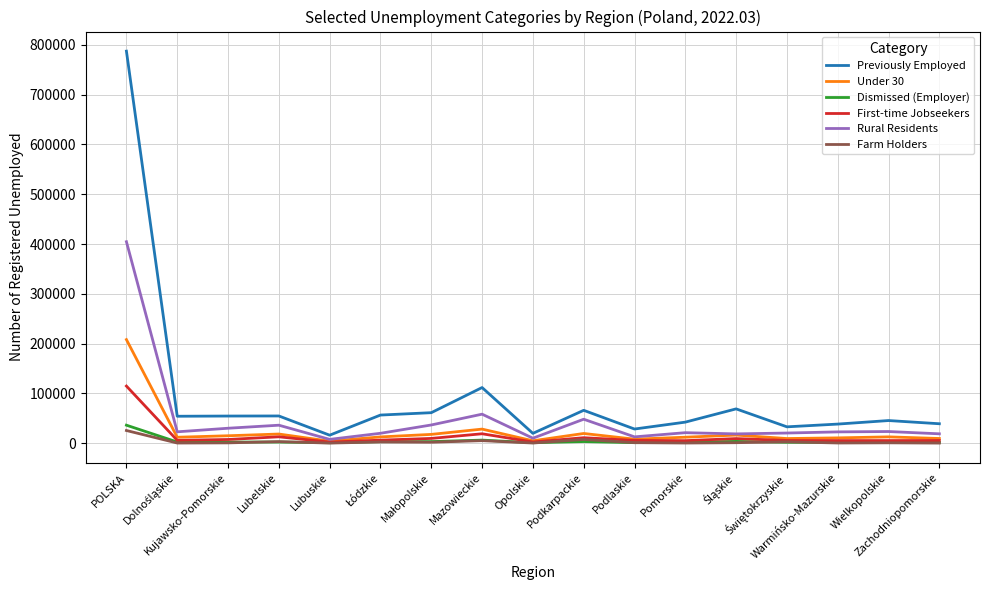

Which series has the widest spread of values?

Previously Employed